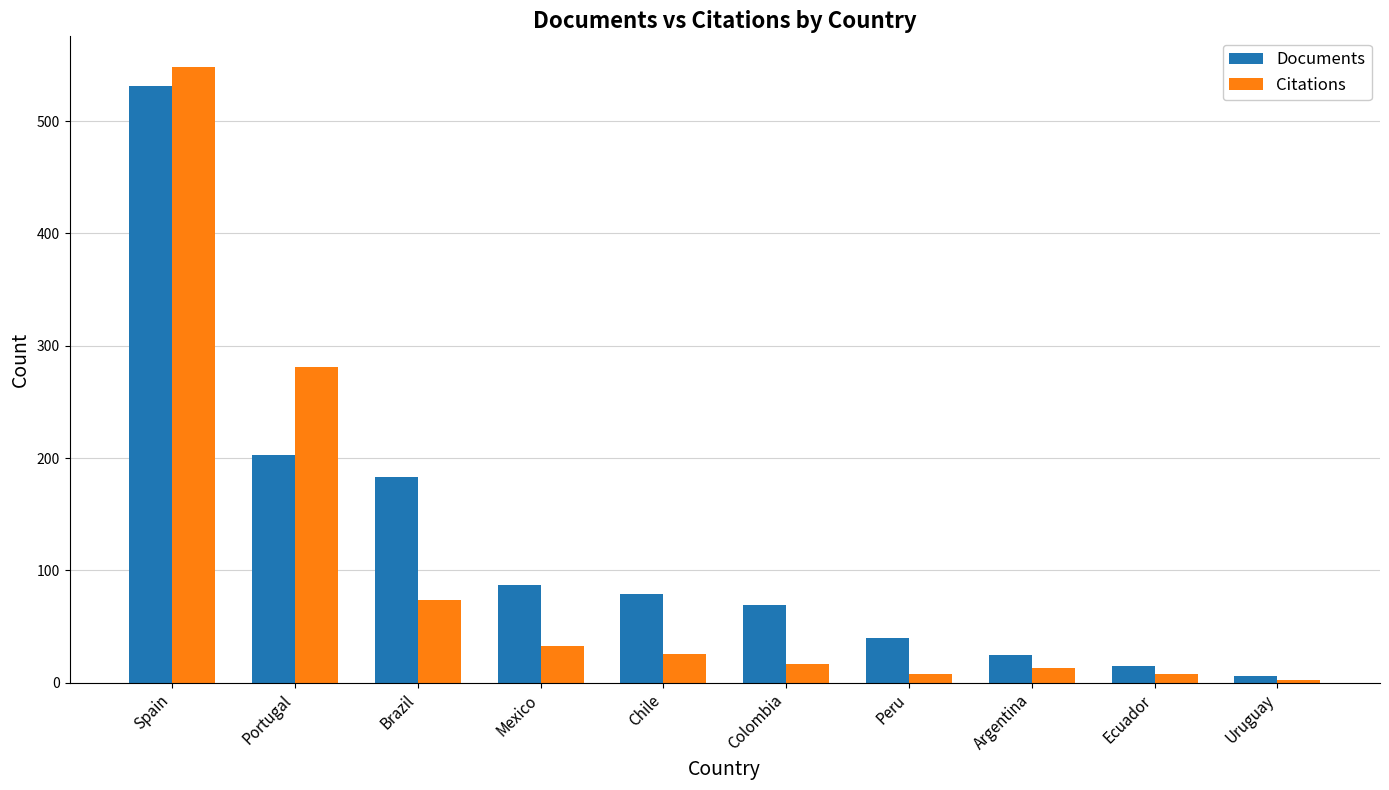

What is the total value across all series at Chile?

105